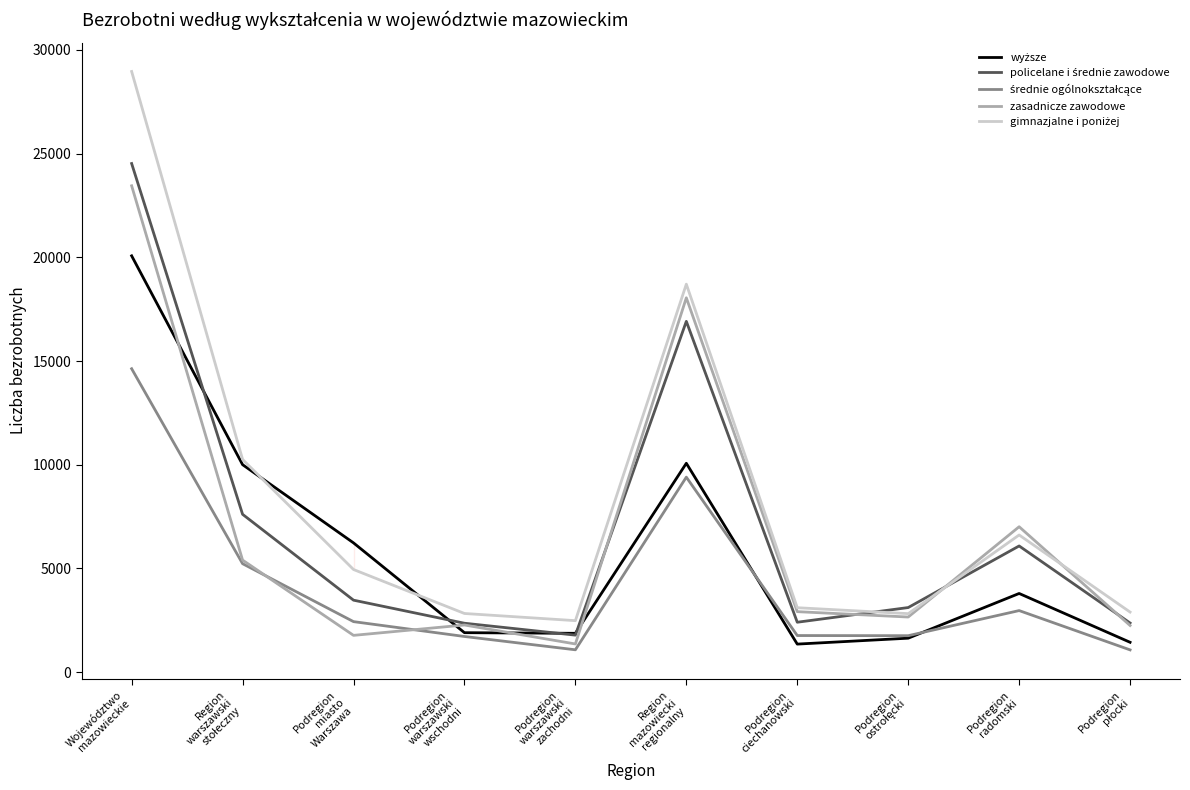

What is the maximum value for zasadnicze zawodowe?

23450